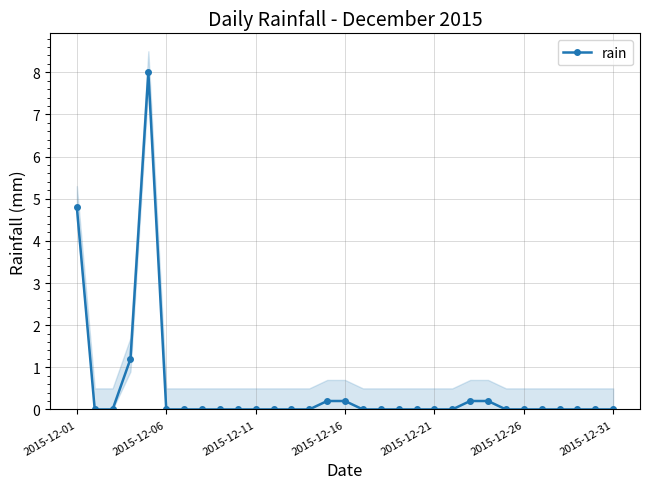

The value at 11 is 4.3. True or false?

False